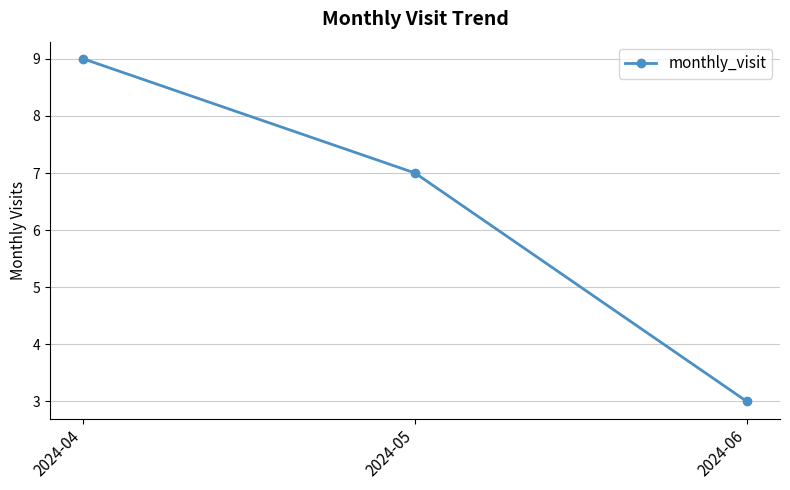

True or false: the data shows 3 at 2024-06.

True